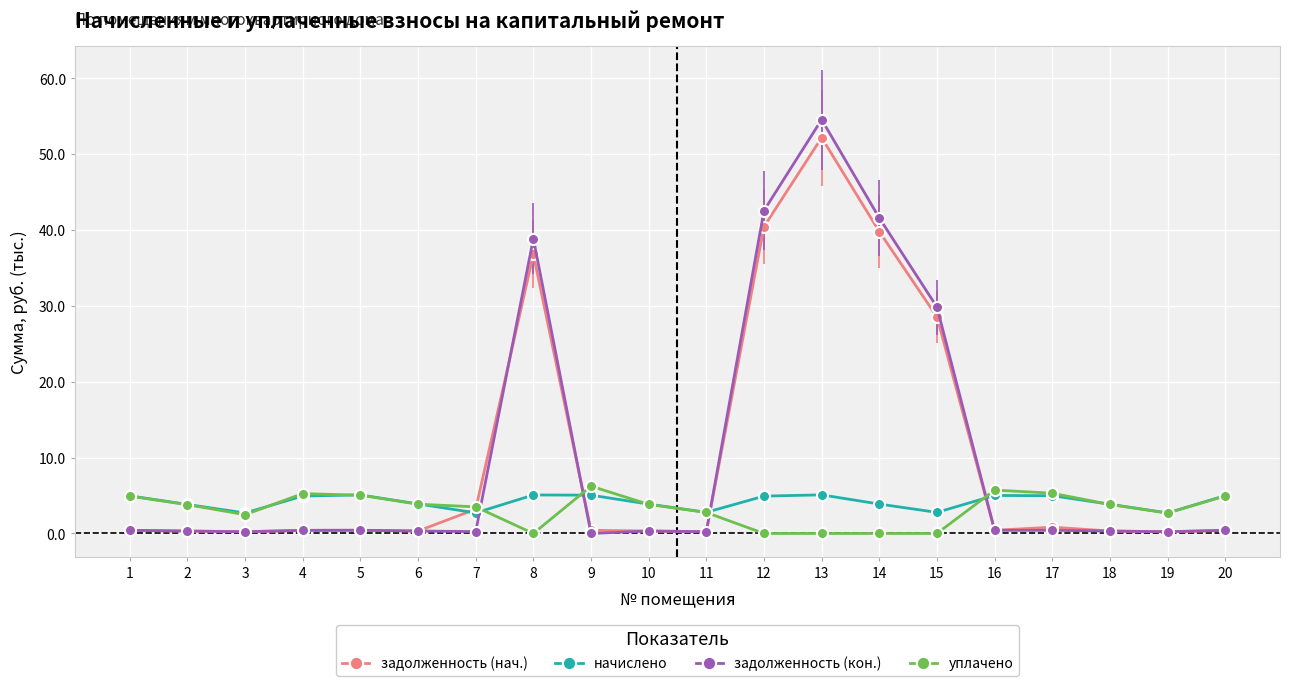

Rank the series at 14 from highest to lowest value.

задолженность (кон.), задолженность (нач.), начислено, уплачено